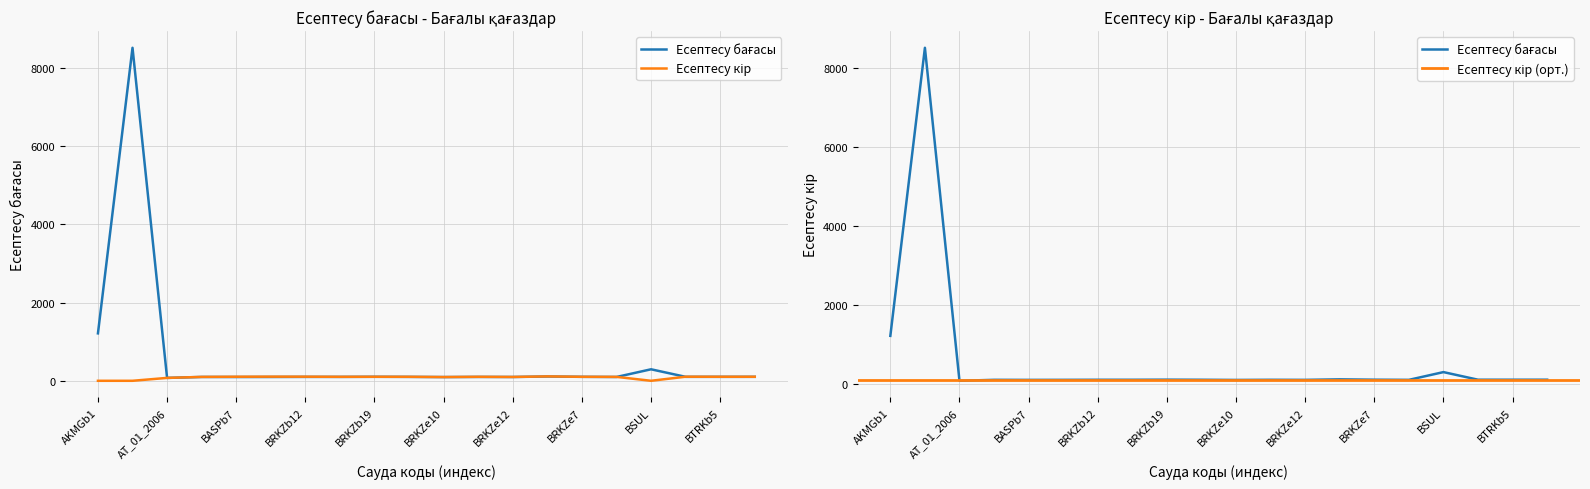

What is the total value across all series at AKZM?

8521.9